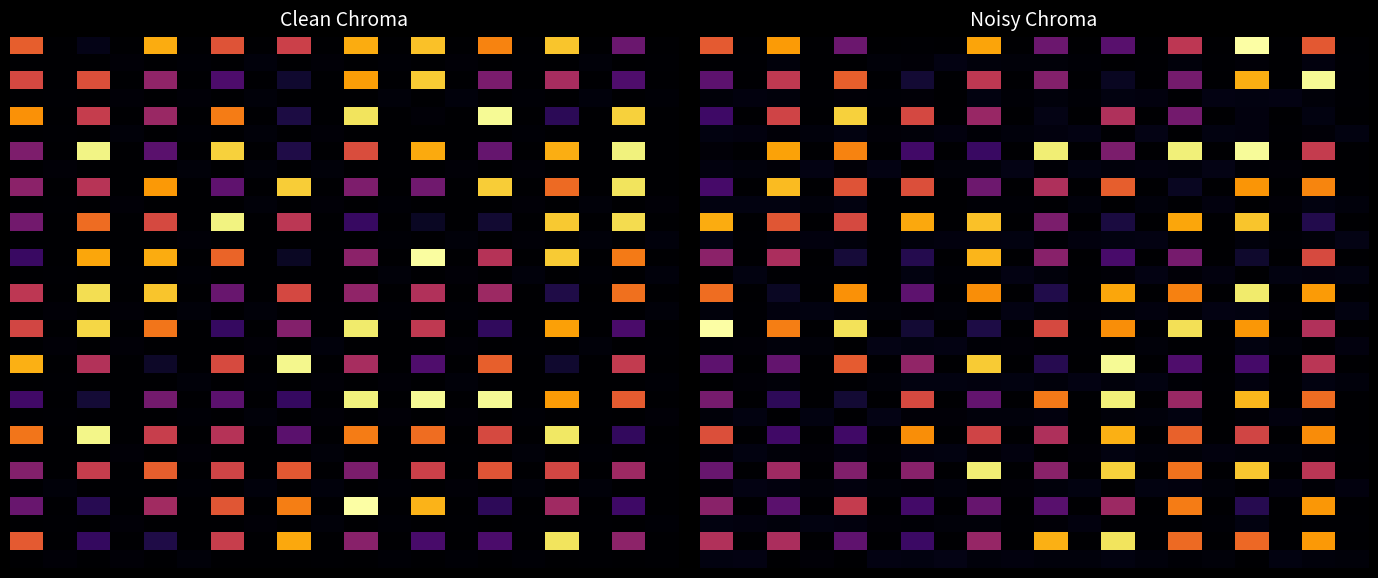

At how many categories does at least one series exceed 400?

8